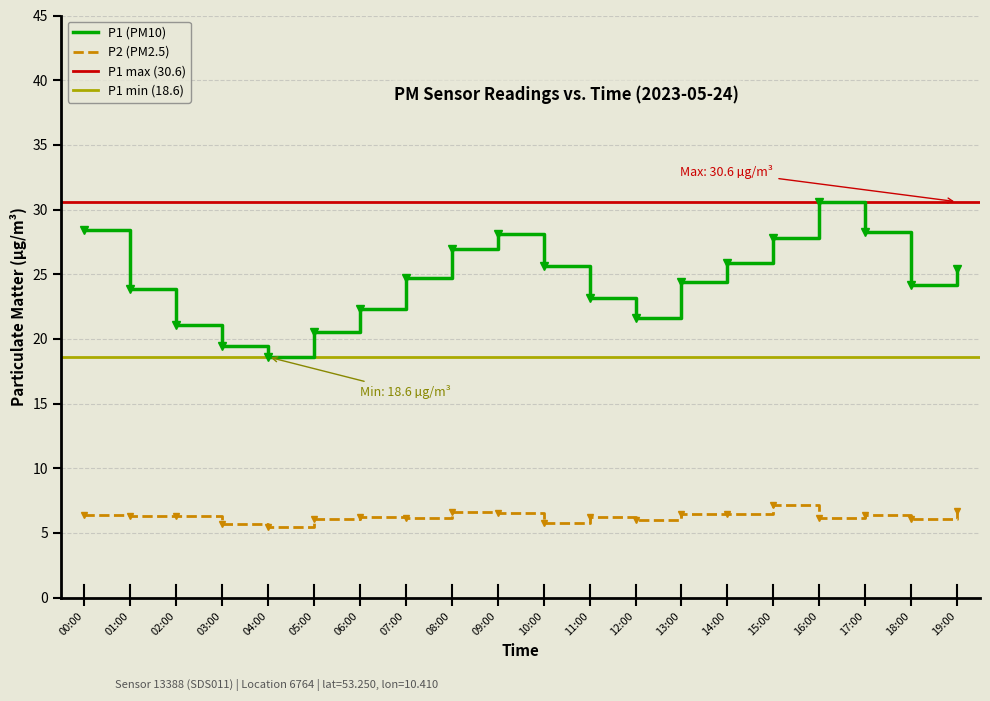

What is the difference between the maximum and second lowest values in the P1 series?

11.2